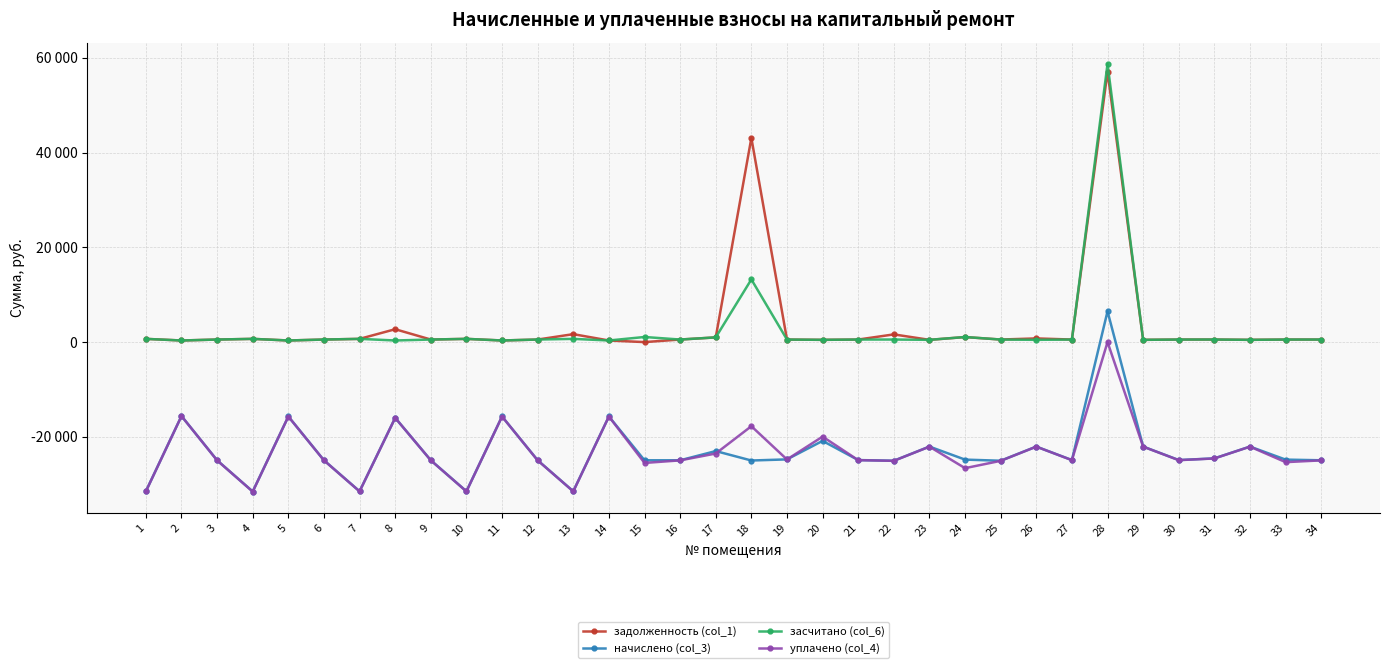

True or false: уплачено (col_4) has more than 2 interior local peaks.

True